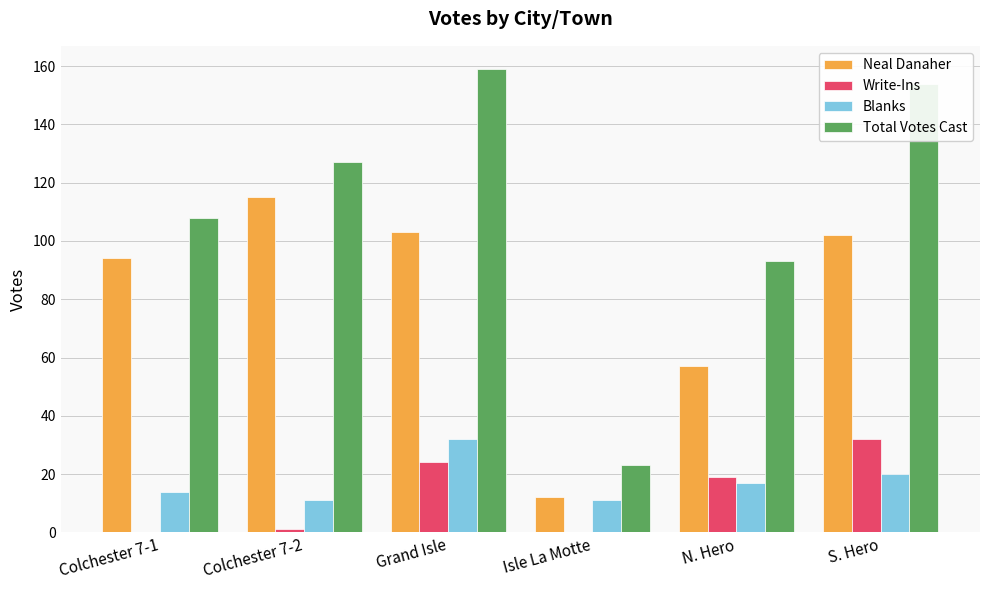

Is it true that Write-Ins equals 24 at Grand Isle?

True